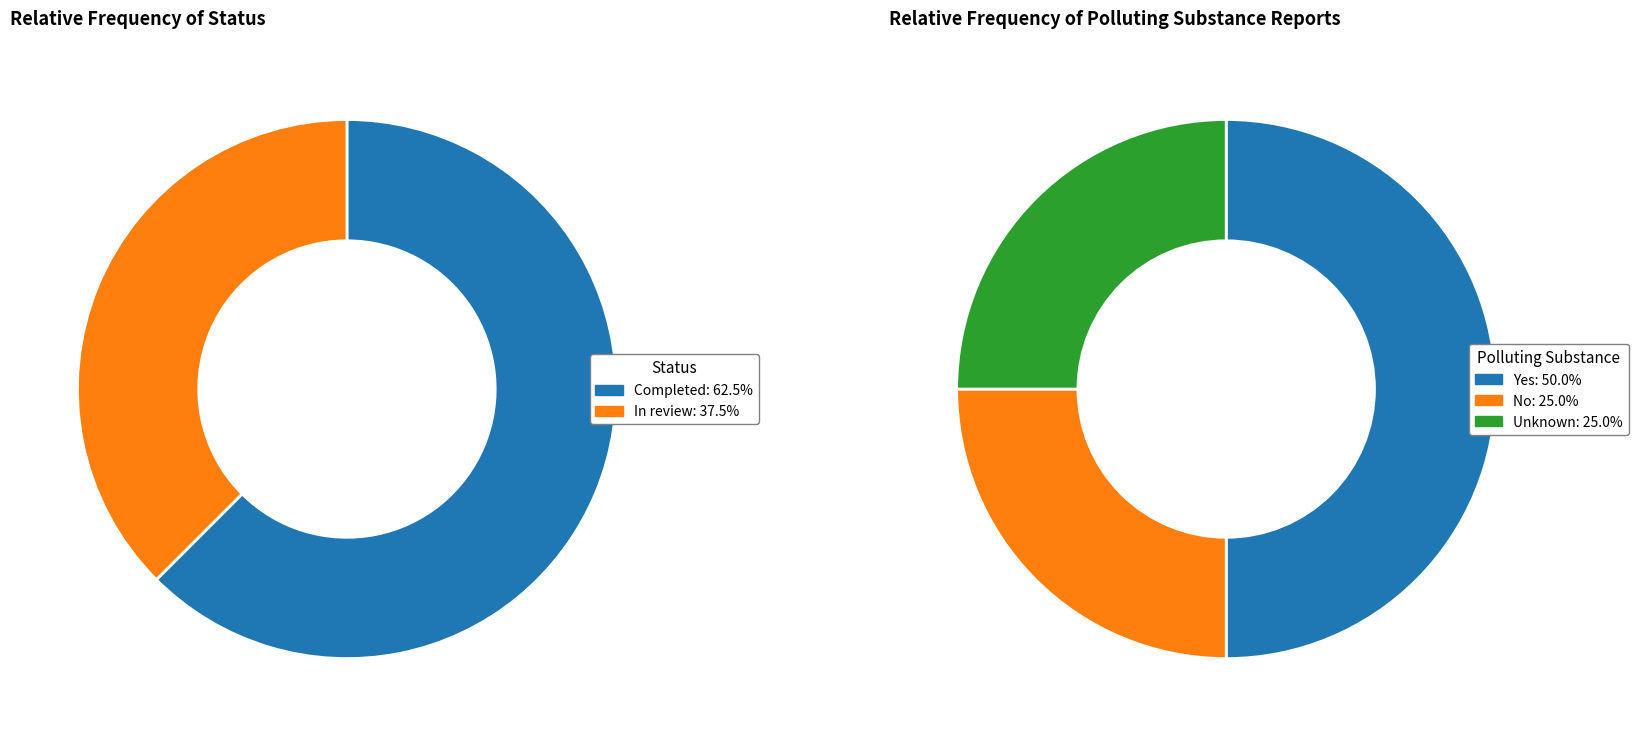

How many segments does this pie chart have?

2